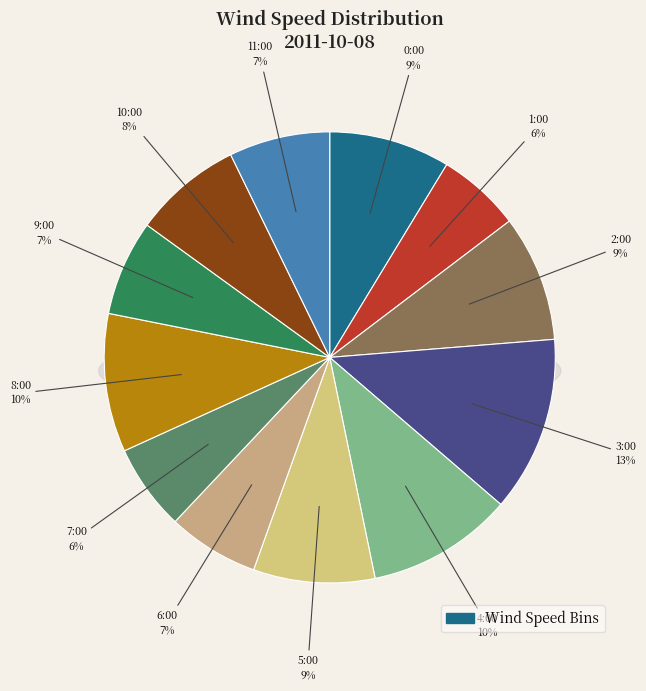

What percentage is the 7:00 slice, to the nearest percent?

6%